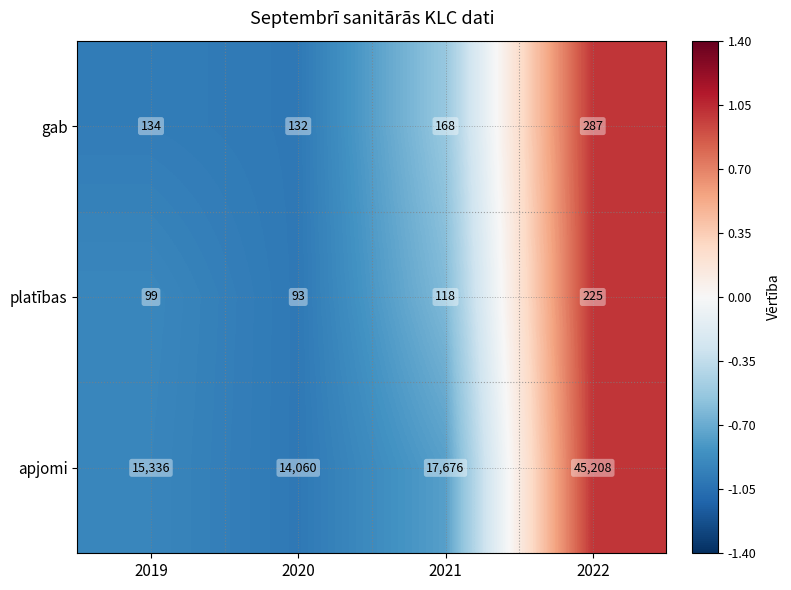

At which category is the sum across all series the highest?

2022